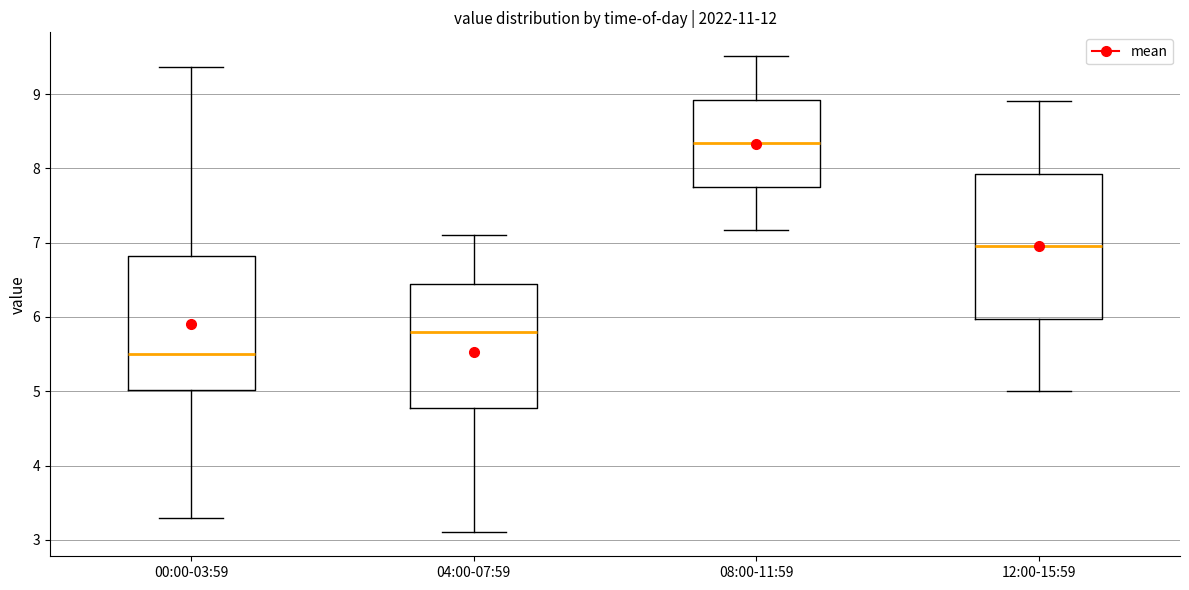

Reading left to right, transcribe this box plot: for each box, give where its median line is, the range the box spans, and where its two whiskers end, as read against the y-axis. The values are not printed on the chart, so give them approximately, as read against the axis.

00:00-03:59: median 5.5, box 5.0 to 6.8, whiskers 3.3 to 9.4
04:00-07:59: median 5.8, box 4.8 to 6.4, whiskers 3.1 to 7.1
08:00-11:59: median 8.3, box 7.8 to 8.9, whiskers 7.2 to 9.5
12:00-15:59: median 7.0, box 6.0 to 7.9, whiskers 5.0 to 8.9